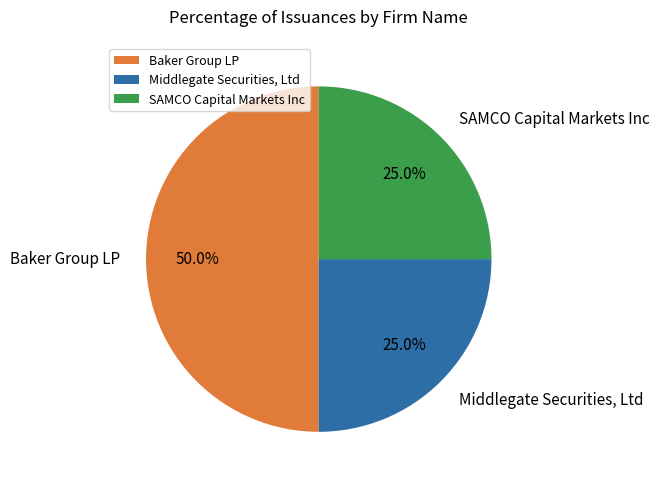

To the nearest percent, what portion does SAMCO Capital Markets Inc represent?

25%